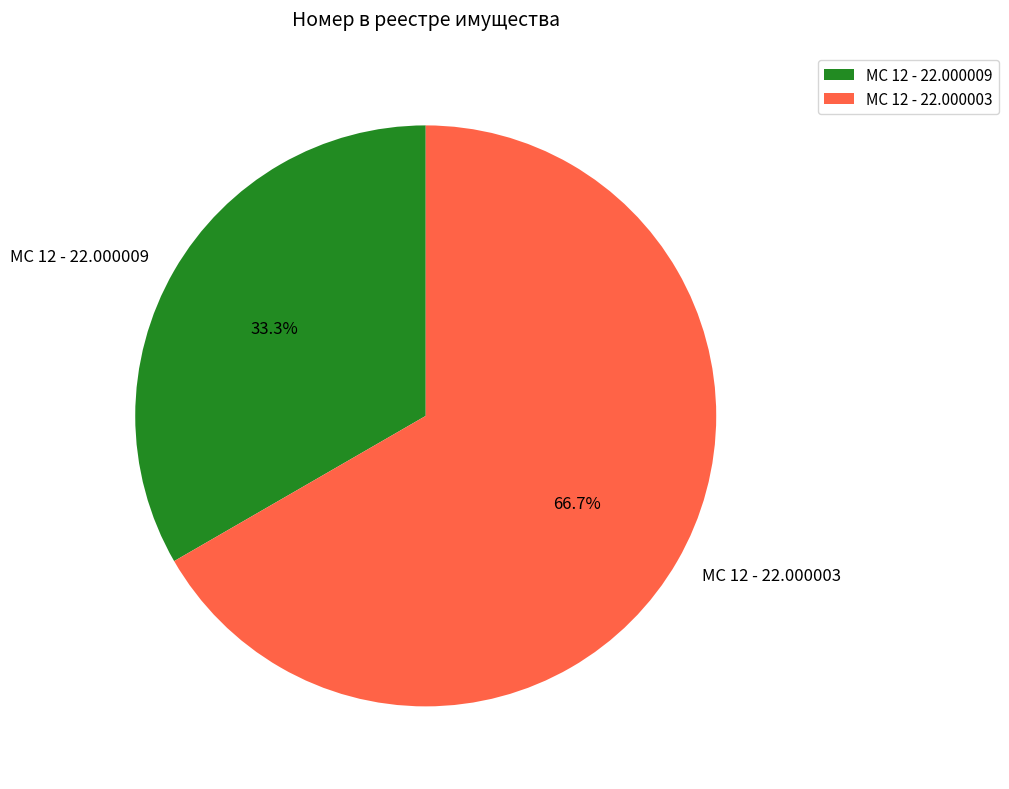

Count the number of slices in the pie.

2